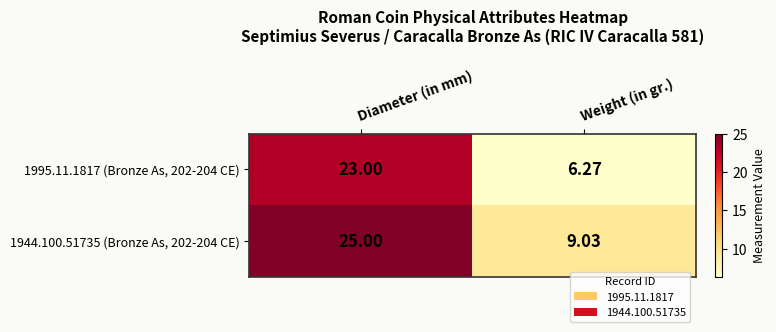

Between Diameter (in mm) and Weight (in gr.), which series saw the biggest shift?

1995.11.1817 (Bronze As, 202-204 CE)